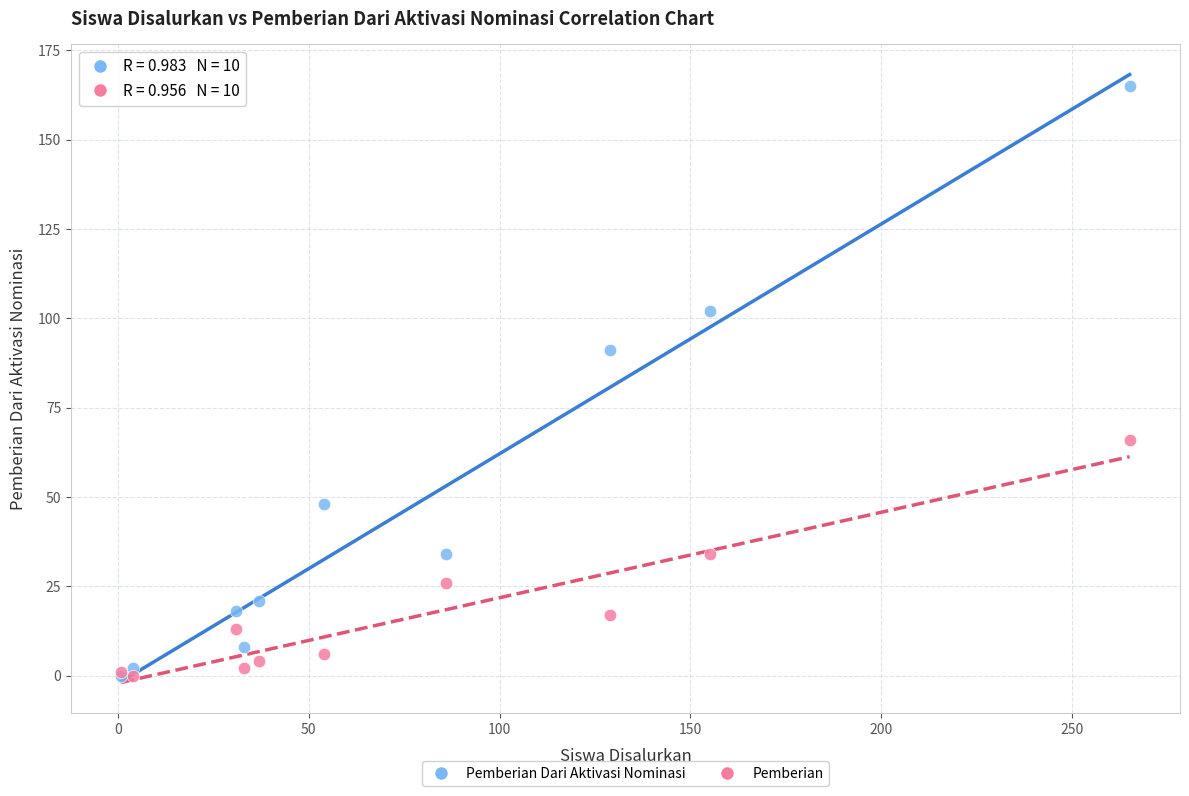

Across all series, what Y value is closest to 82?

91